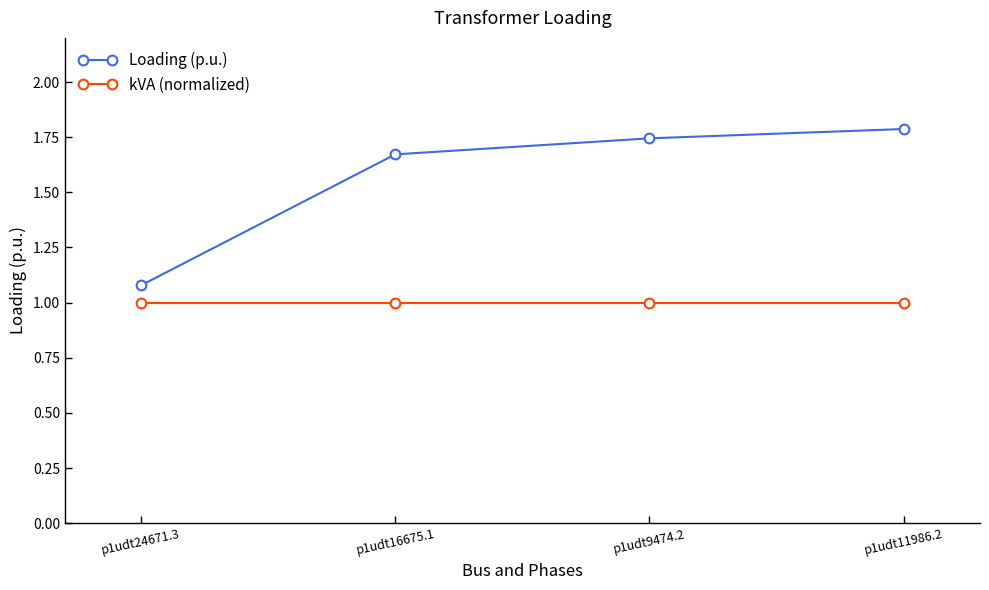

Which series has the widest spread of values?

Loading (p.u.)